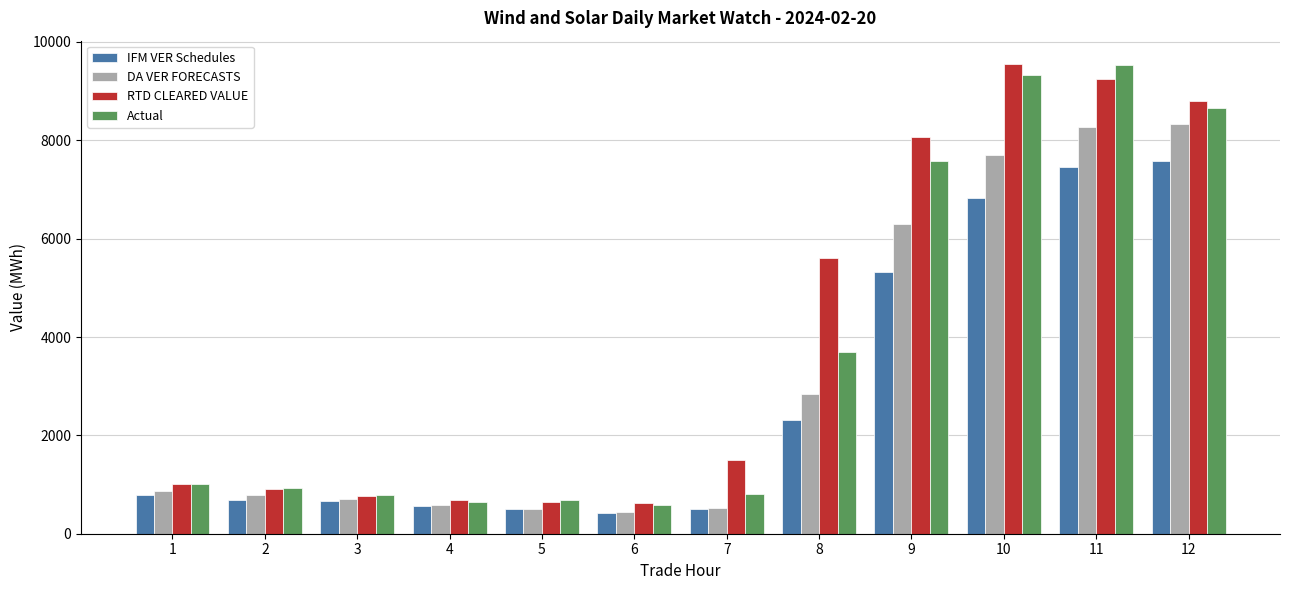

List the series in order of their overall mean, highest first.

RTD CLEARED VALUE, Actual, DA VER FORECASTS, IFM VER Schedules